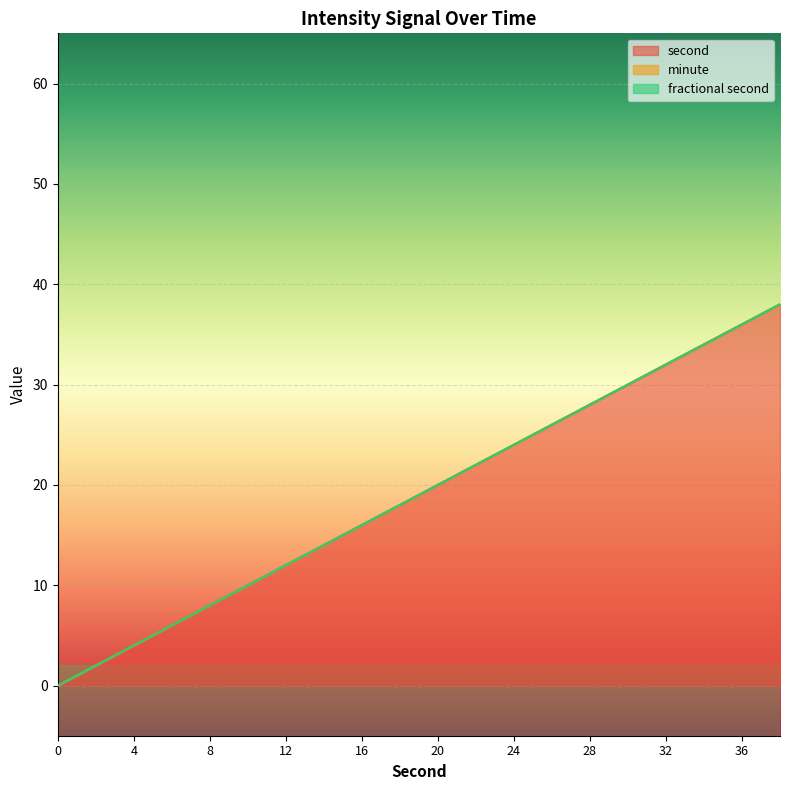

Between 4 and 28, which series saw the biggest shift?

second